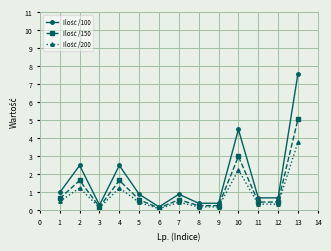

What is the greatest value displayed?

7.6